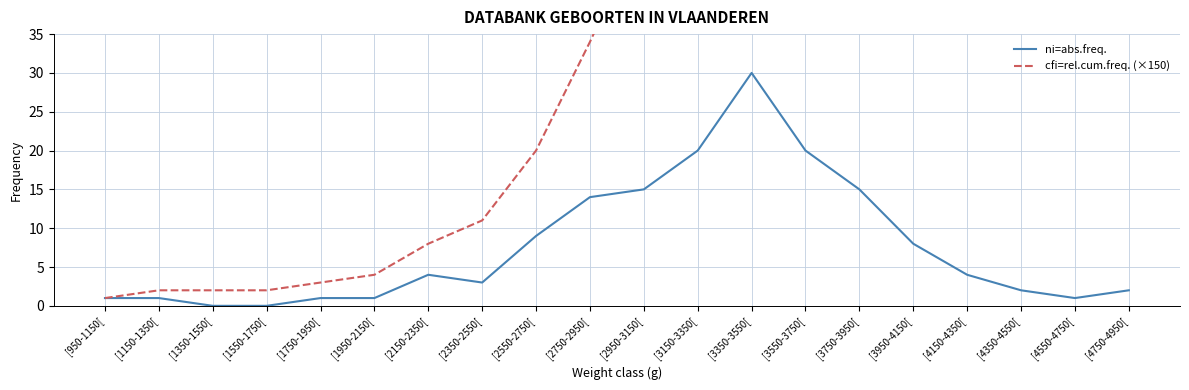

Where is cfi=rel.cum.freq. (×150) nearest to the value 76?

[3150-3350[